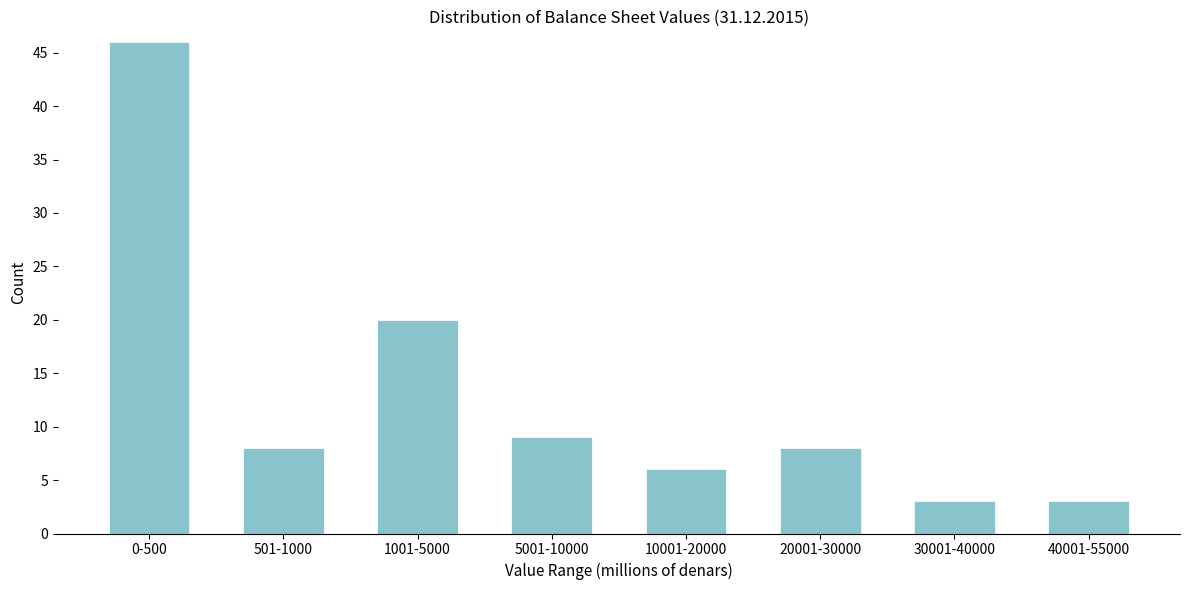

Reading left to right, extract all data points from this chart.

0-500=46	501-1000=8	1001-5000=20	5001-10000=9	10001-20000=6	20001-30000=8	30001-40000=3	40001-55000=3